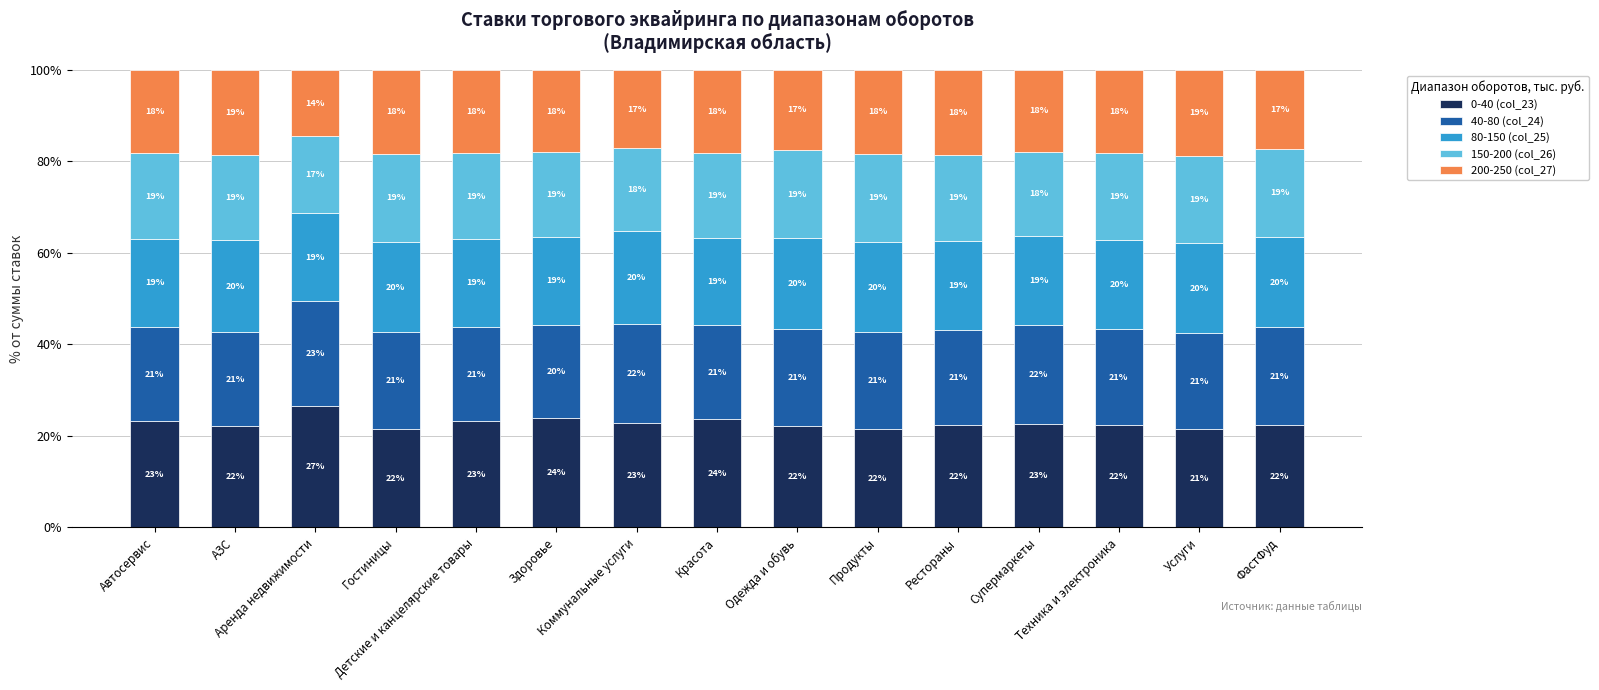

What is the lowest value of the 0-40 (col_23) series?

21.5